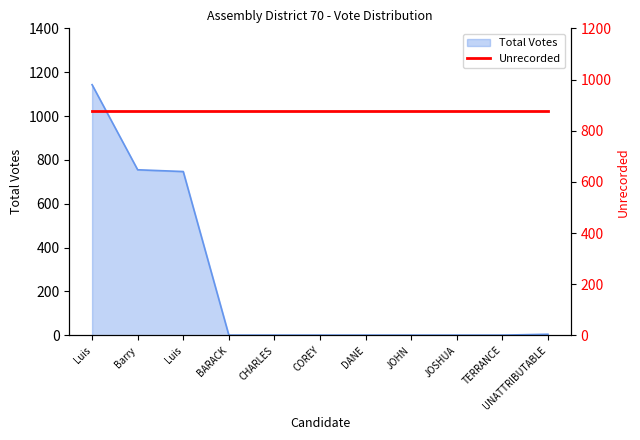

Between Barry and JOSHUA, which is larger?

Barry